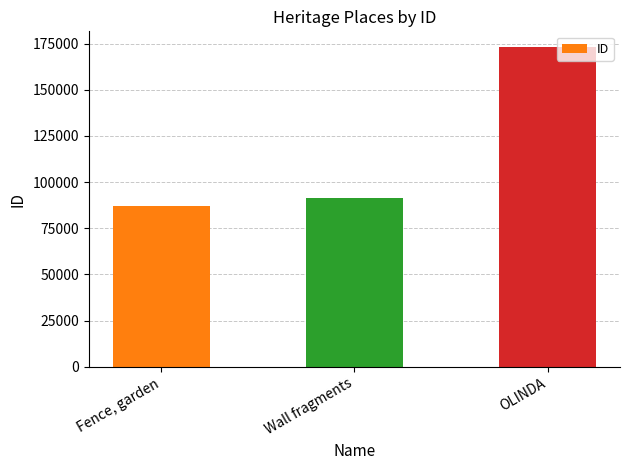

What is the maximum value shown in the chart?

173004